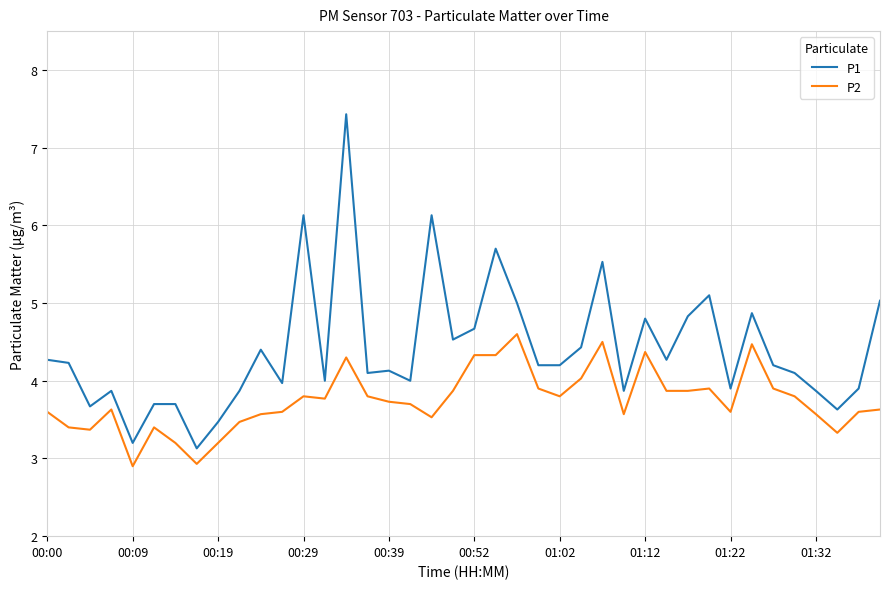

What is the maximum value for P2?

4.6